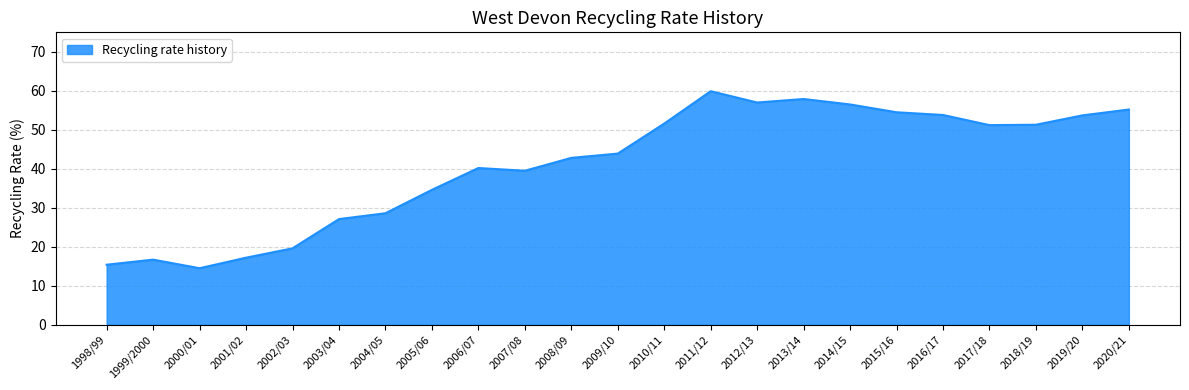

Between 2017/18 and 2013/14, which is larger?

2013/14